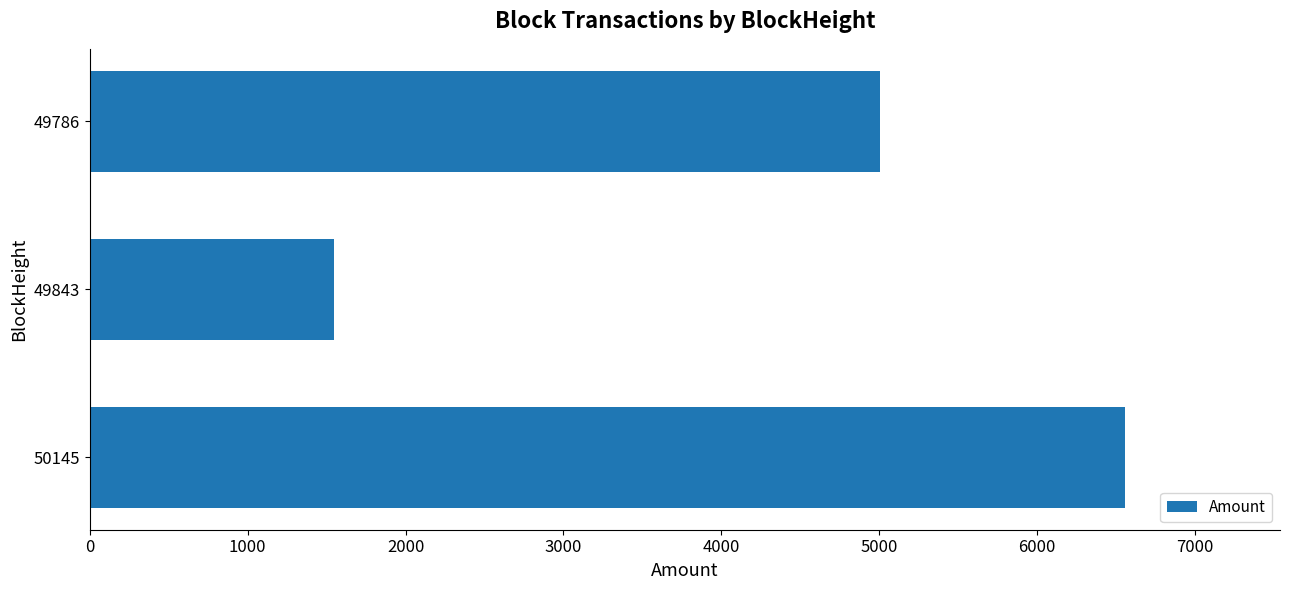

Reading bottom to top, list all the values displayed in this chart.

6554.5	1548.6	5006.9